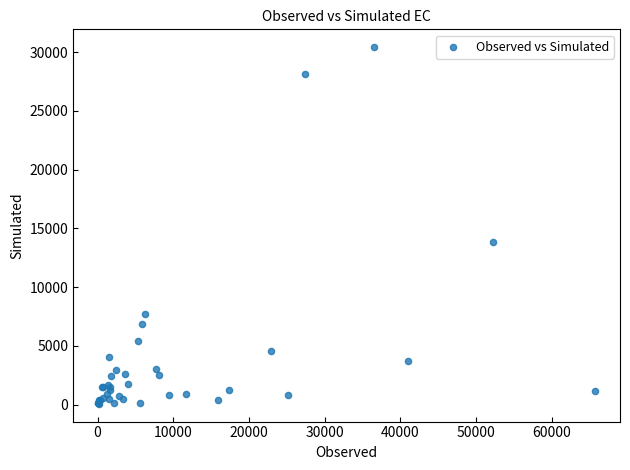

What Y value in the scatter plot is closest to 15253?

13811.7